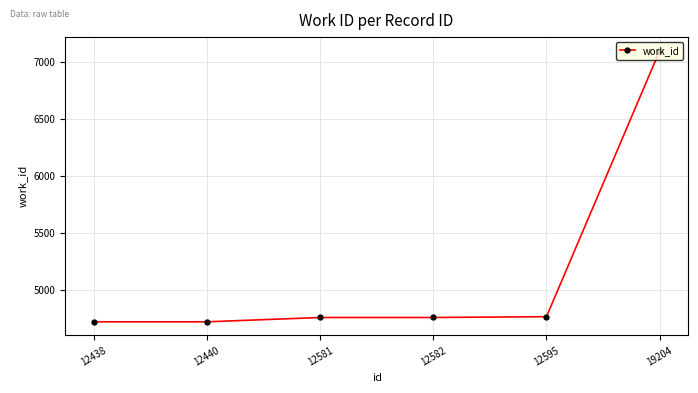

Does the chart have visible grid lines?

Yes